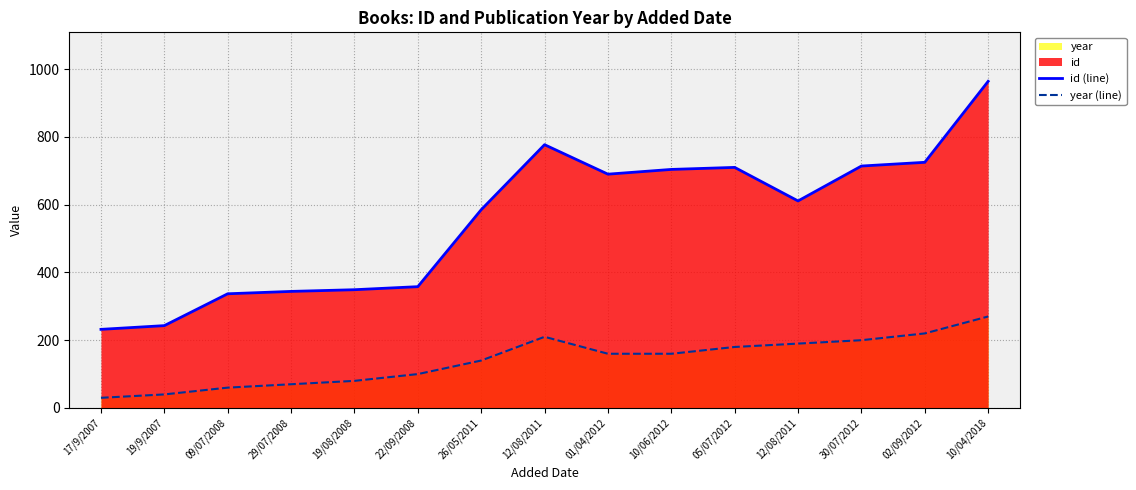

Which series has the largest total across all categories?

id (line)